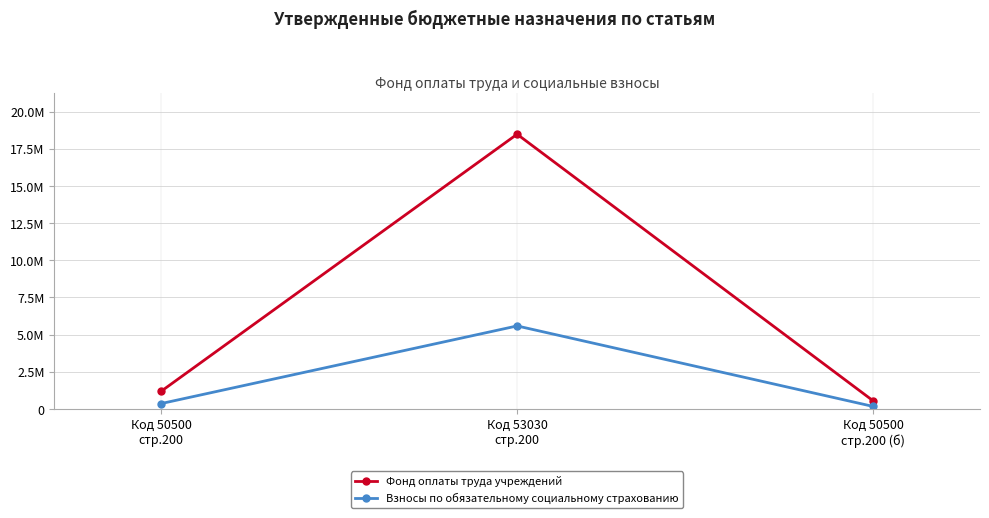

Does the chart have visible grid lines?

Yes